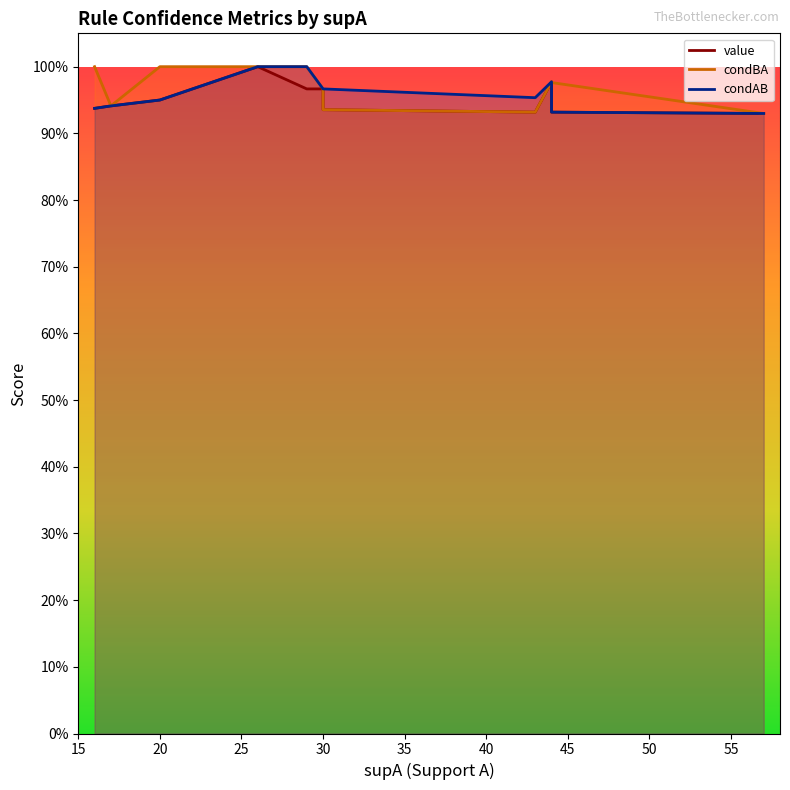

What is the total value across all series at 20?

2.9